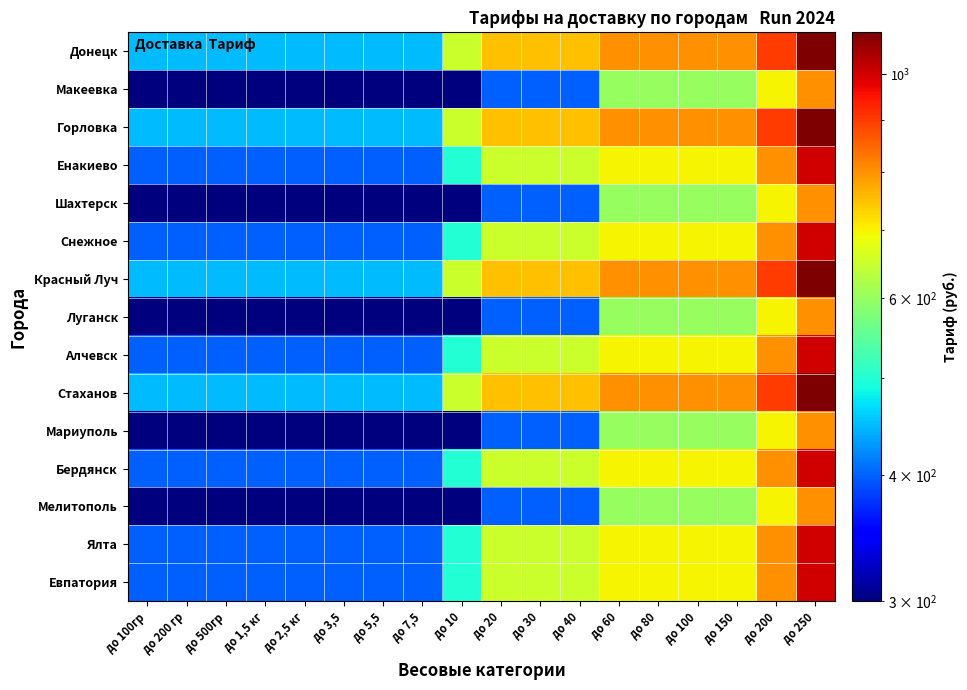

What is the total value across all series at до 40?

8900